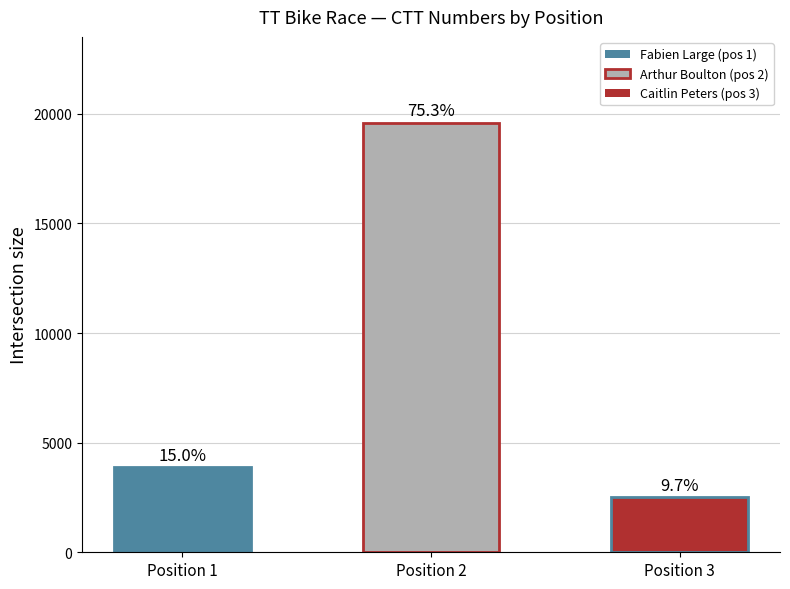

Are the bars horizontal?

No